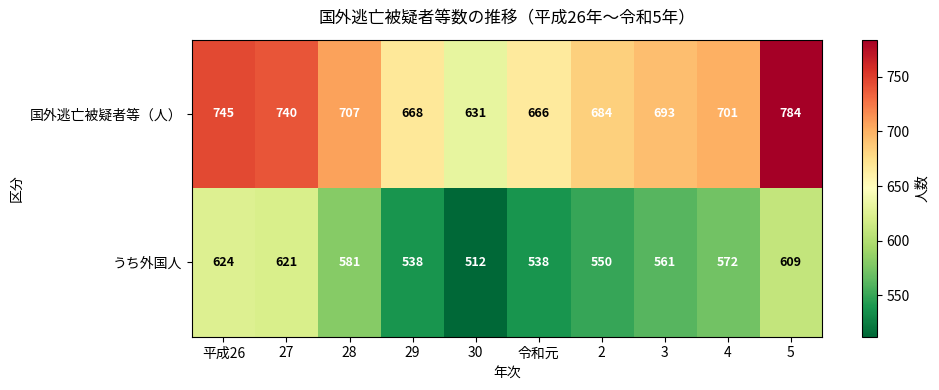

What is the sum of the うち外国人 values at 2 and 29?

1088